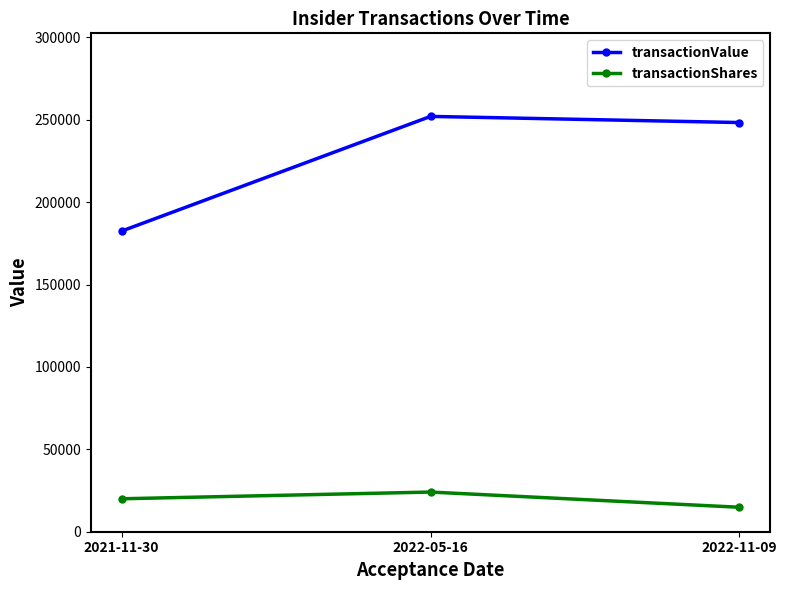

Rank the series by their average value, from highest to lowest.

transactionValue, transactionShares